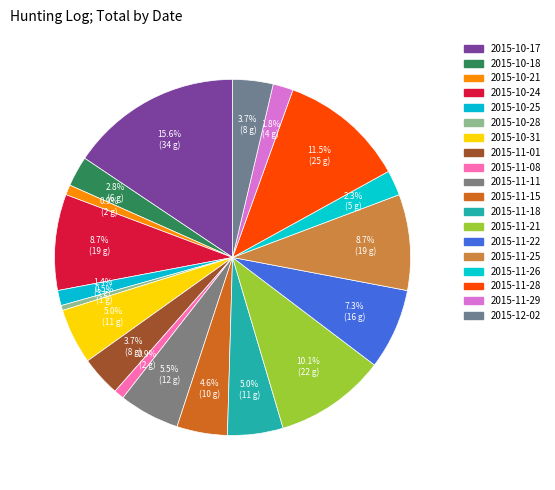

What is the largest slice in the pie chart?

2015-10-17